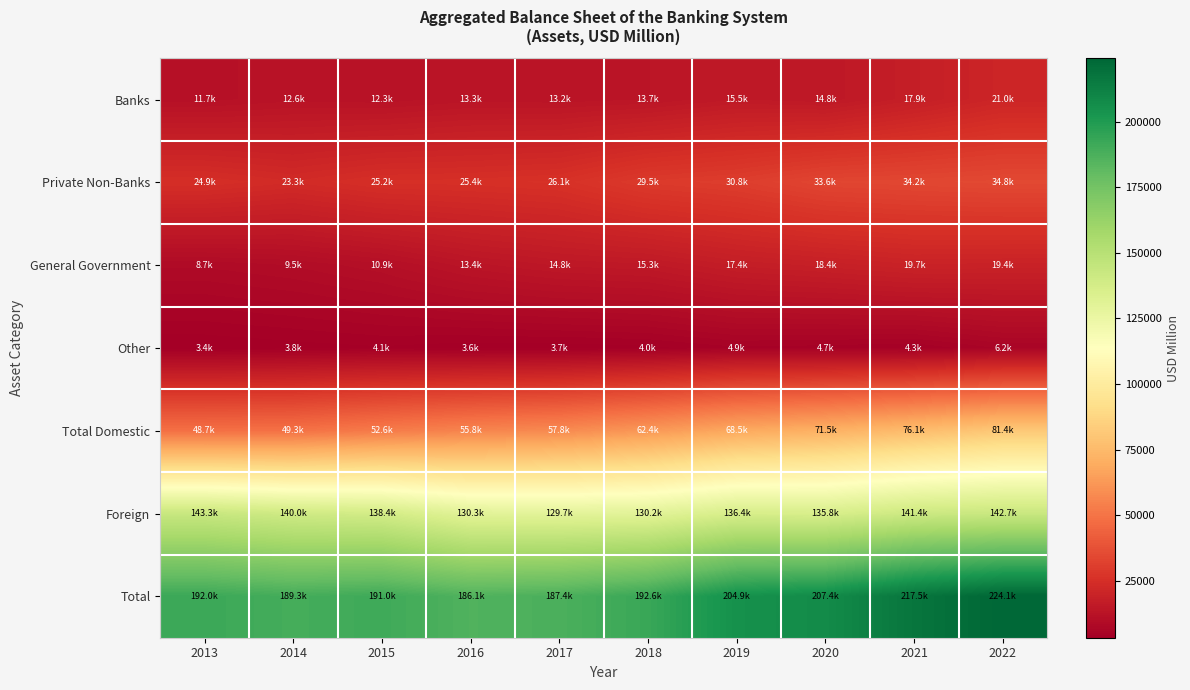

Which series has the largest total across all categories?

Total